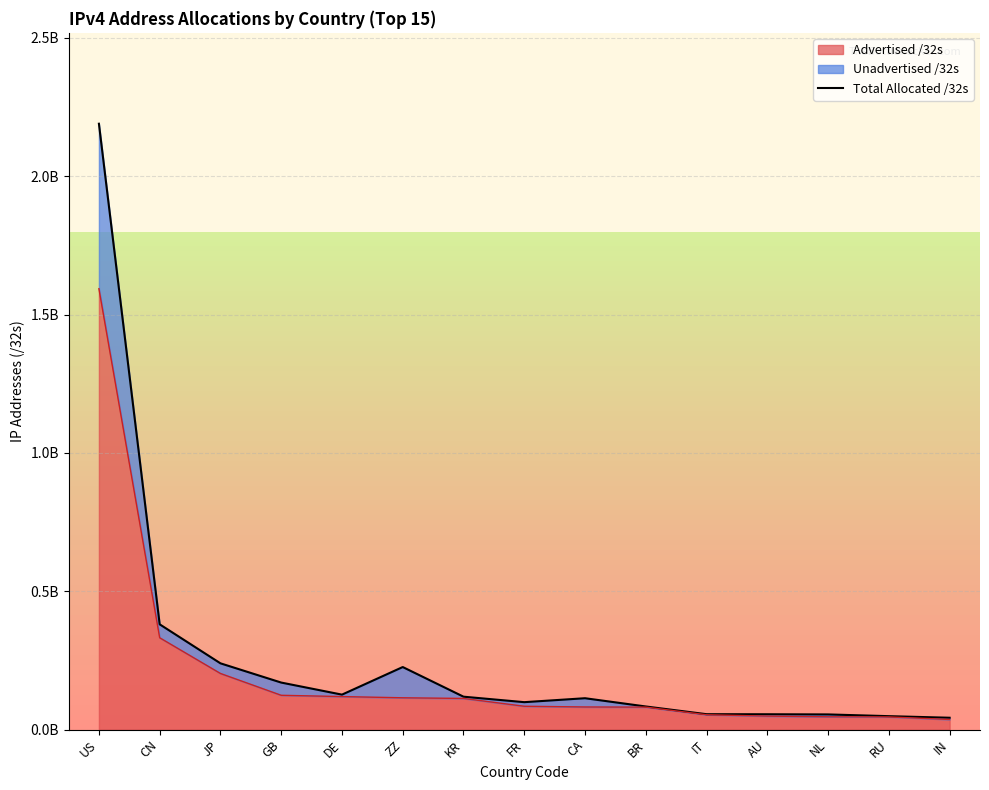

The value at CN is 380242688. True or false?

True